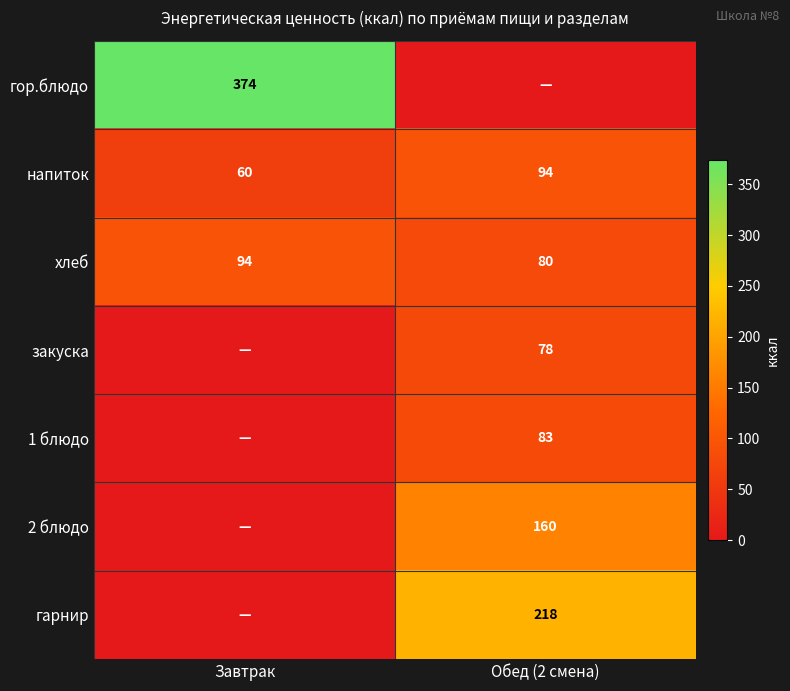

What is the spread (max minus min) of values at Завтрак?

374.0